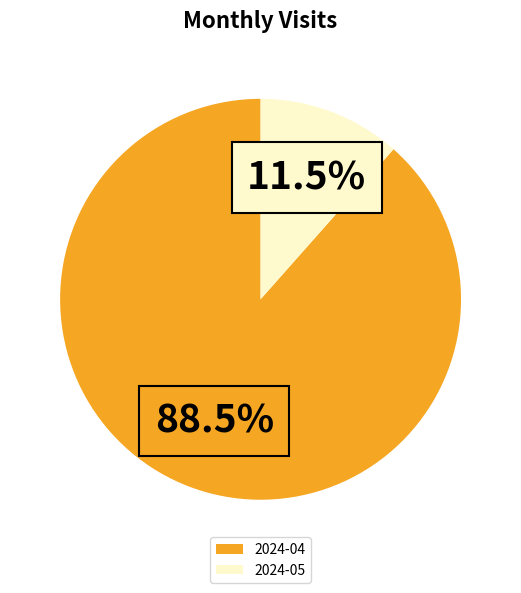

Between 2024-04 and 2024-05, which is larger?

2024-04